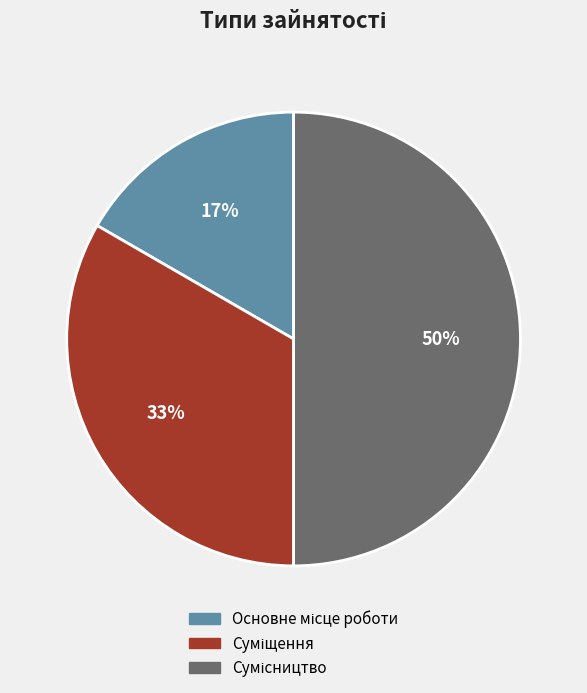

To the nearest percent, what is the difference between the largest and smallest slice percentages?

33%